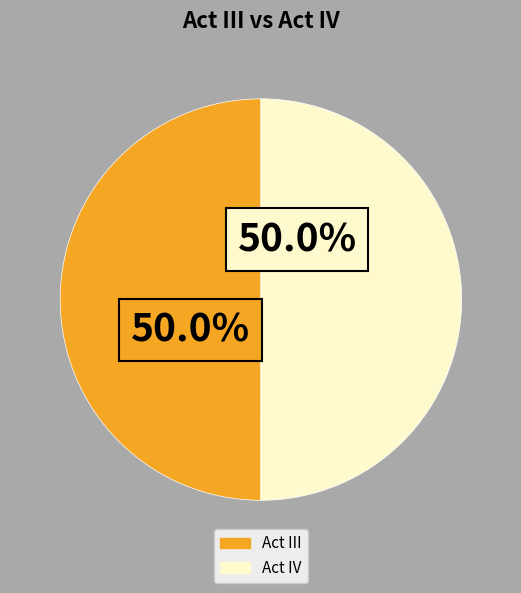

What is the ratio of the value at Act III to the value at Act IV?

1.0